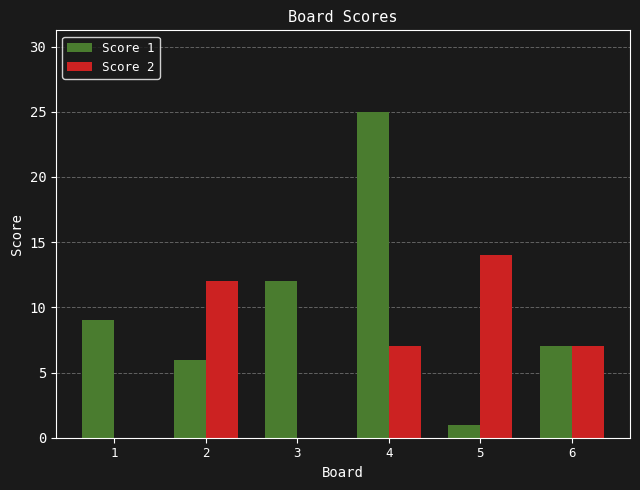

Reading left to right, transcribe all the data shown in this chart.

Score 1: 1=9	2=6	3=12	4=25	5=1	6=7
Score 2: 1=0	2=12	3=0	4=7	5=14	6=7